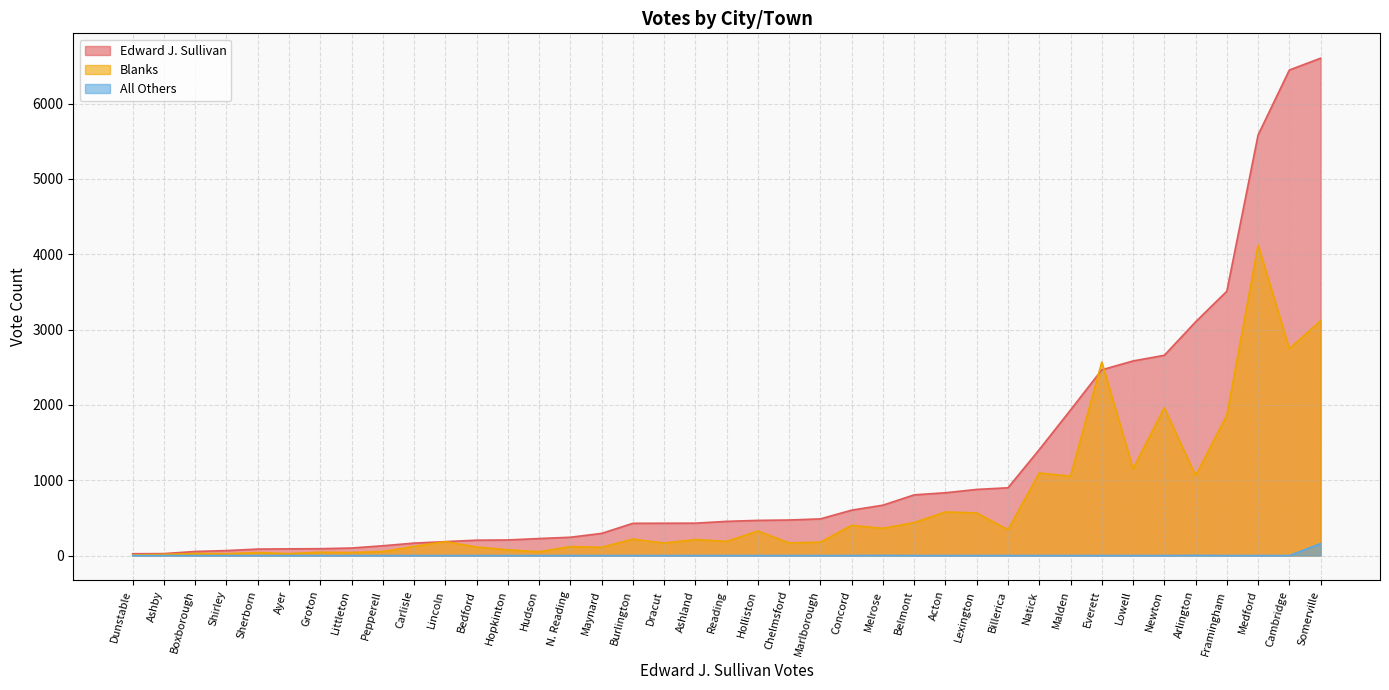

Between Framingham and Melrose, which series saw the biggest shift?

Edward J. Sullivan